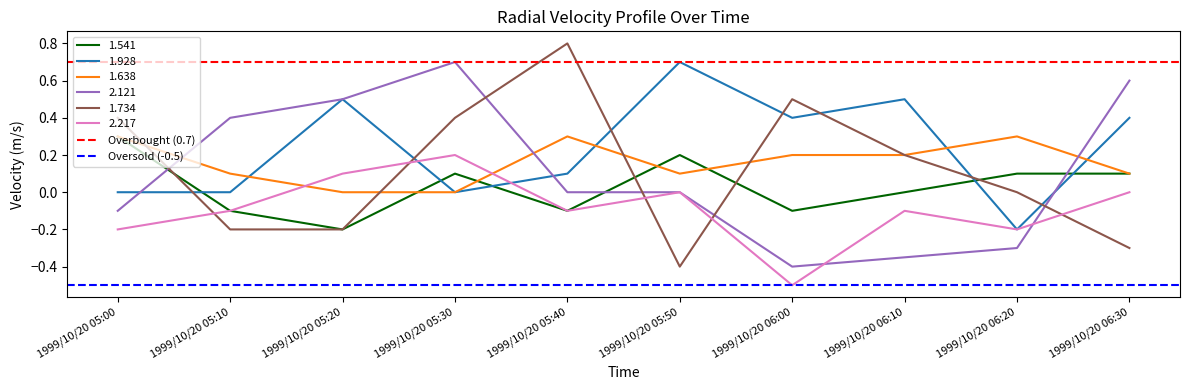

What is the spread (max minus min) of values at 1999/10/20 05:00?

1.2